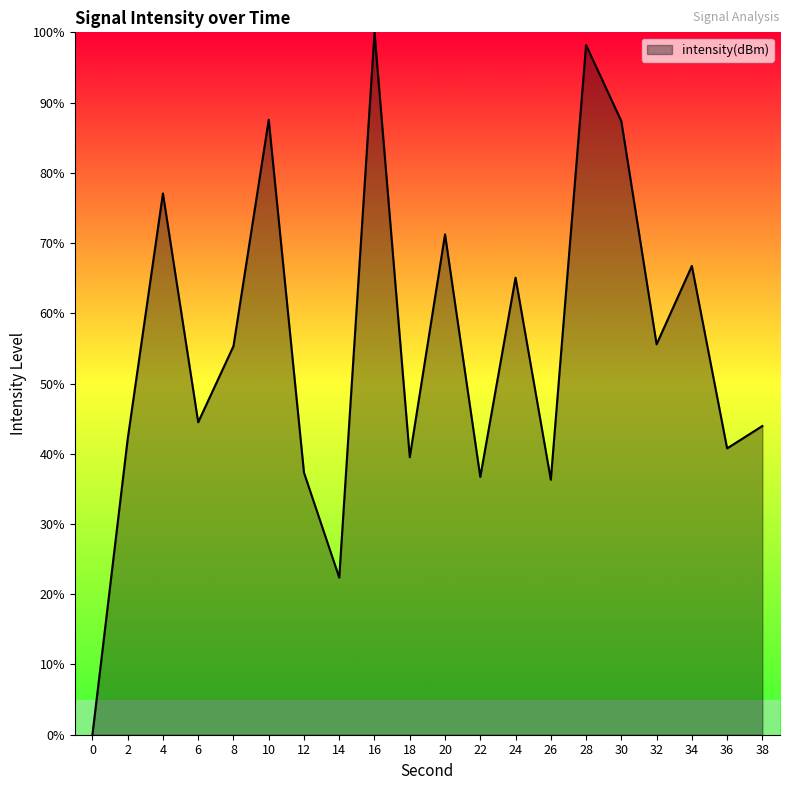

Is it true that the value at 14 is 22.4?

True